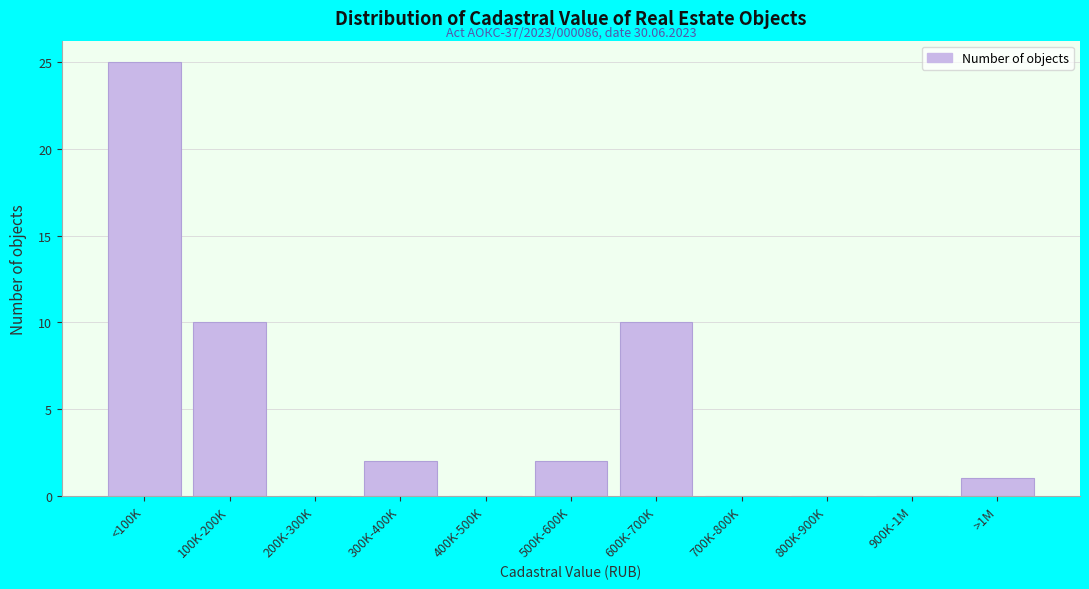

Reading left to right, extract all data points from this chart.

<100K=25	100K-200K=10	200K-300K=0	300K-400K=2	400K-500K=0	500K-600K=2	600K-700K=10	700K-800K=0	800K-900K=0	900K-1M=0	>1M=1